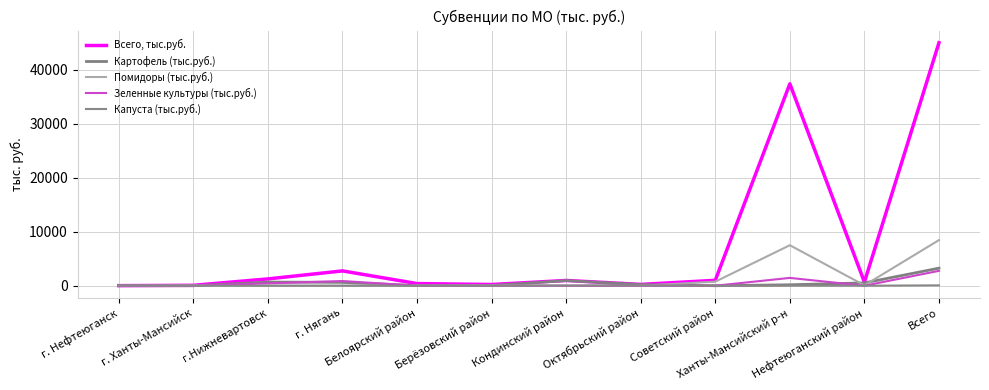

At Советский район, list the series in order from largest to smallest.

Всего, тыс.руб., Помидоры (тыс.руб.), Картофель (тыс.руб.), Зеленные культуры (тыс.руб.), Капуста (тыс.руб.)